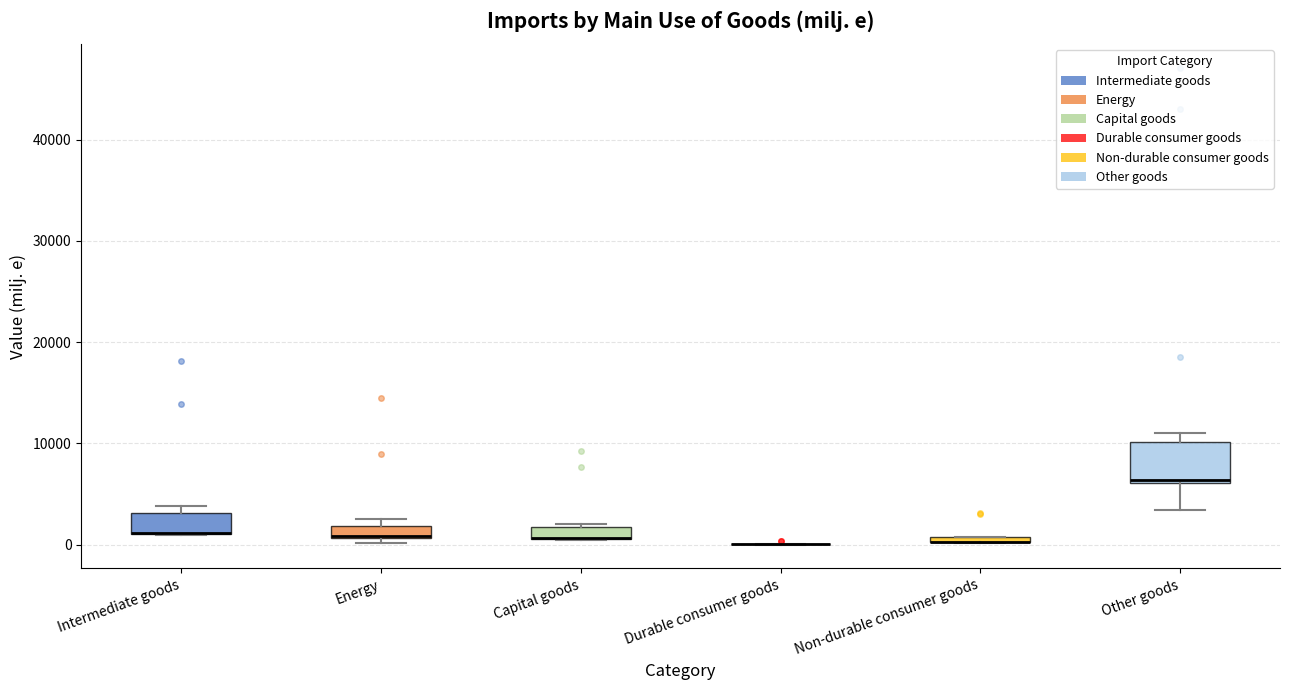

Which box is the tallest, from its lower edge to its upper edge?

Other goods